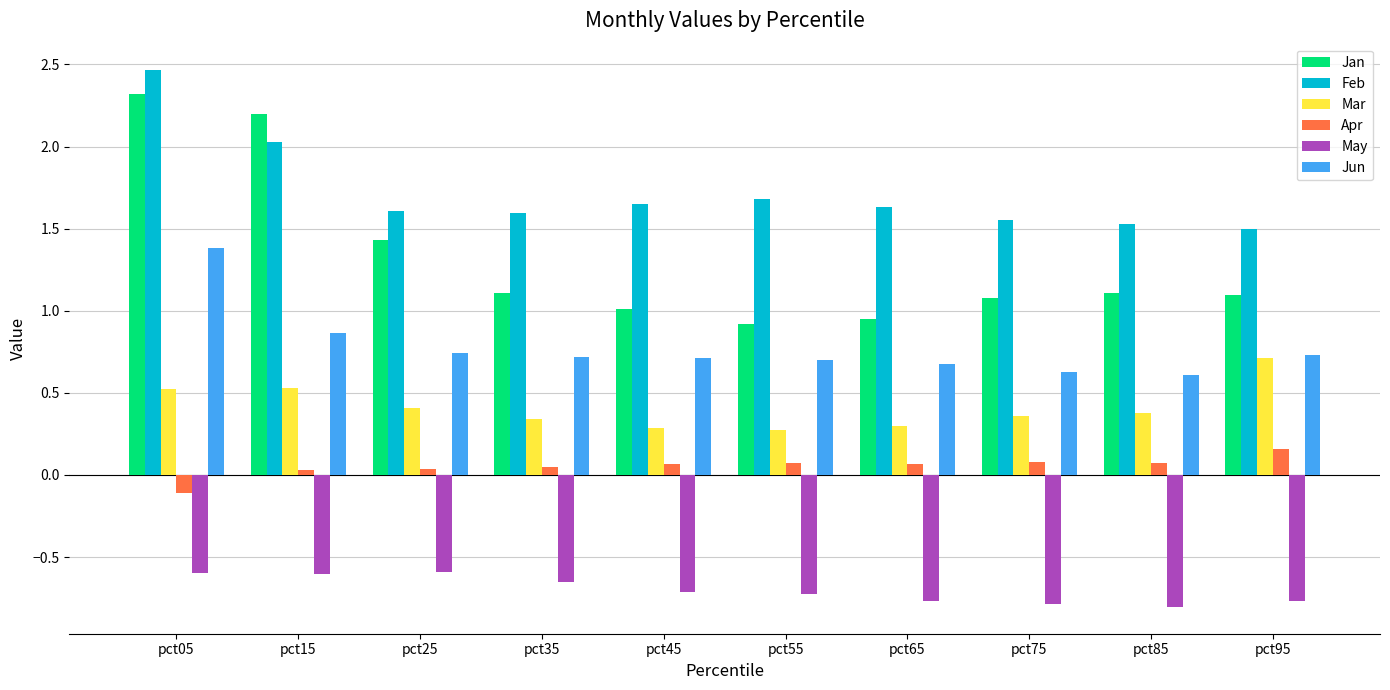

True or false: May has a value of -0.8 at pct75.

True